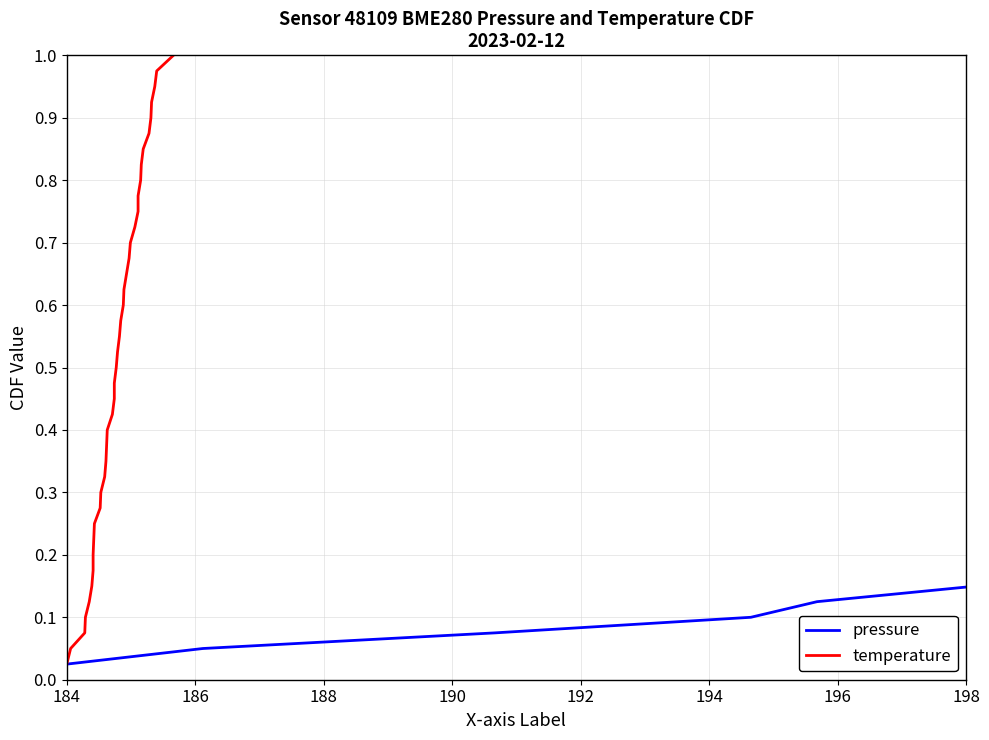

At how many categories does at least one series exceed 0?

40